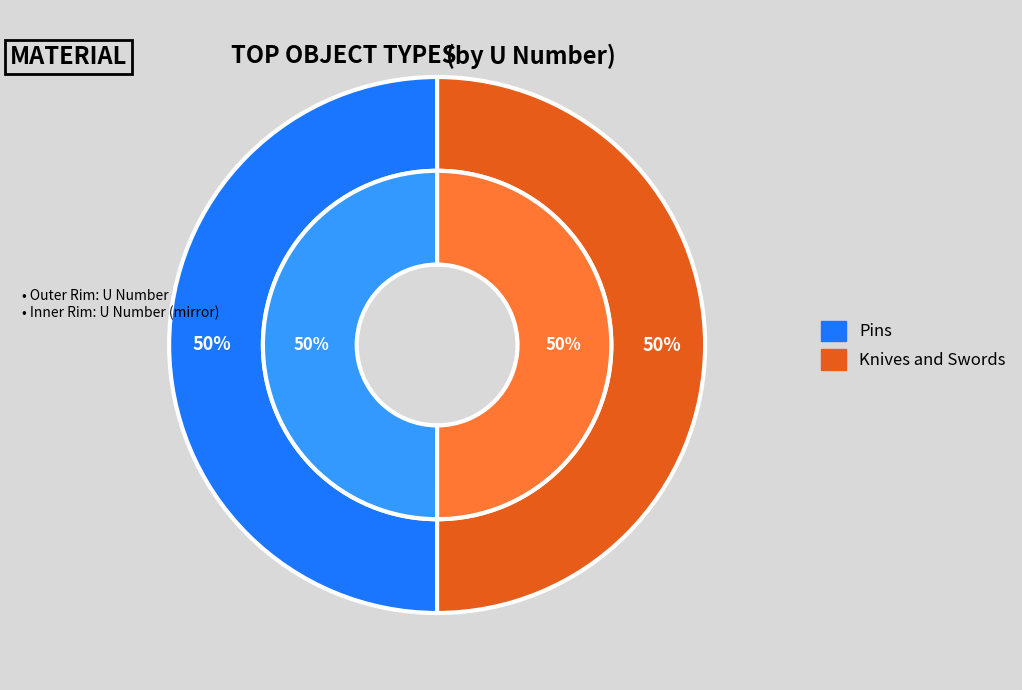

To the nearest percent, what percentage of the pie is 10776?

50%